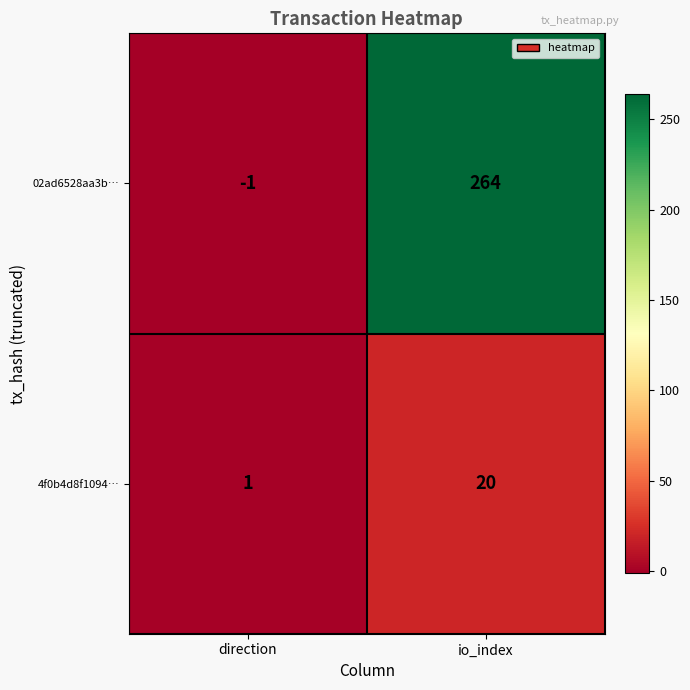

What is the sum of the 4f0b4d8f1094… values at direction and io_index?

21